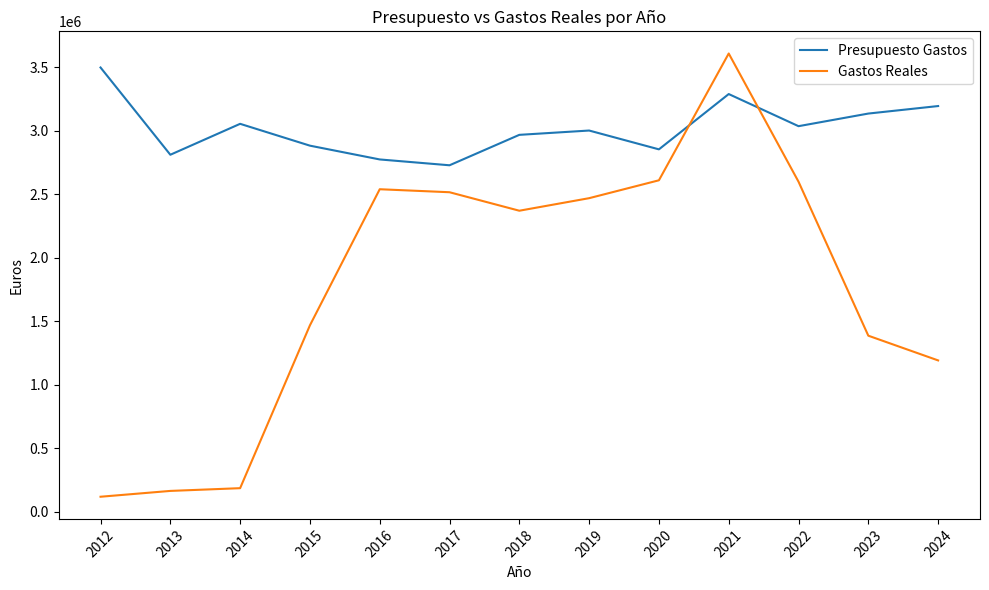

Is the value of Gastos Reales at 2015 greater than the value of Presupuesto Gastos at 2015?

No